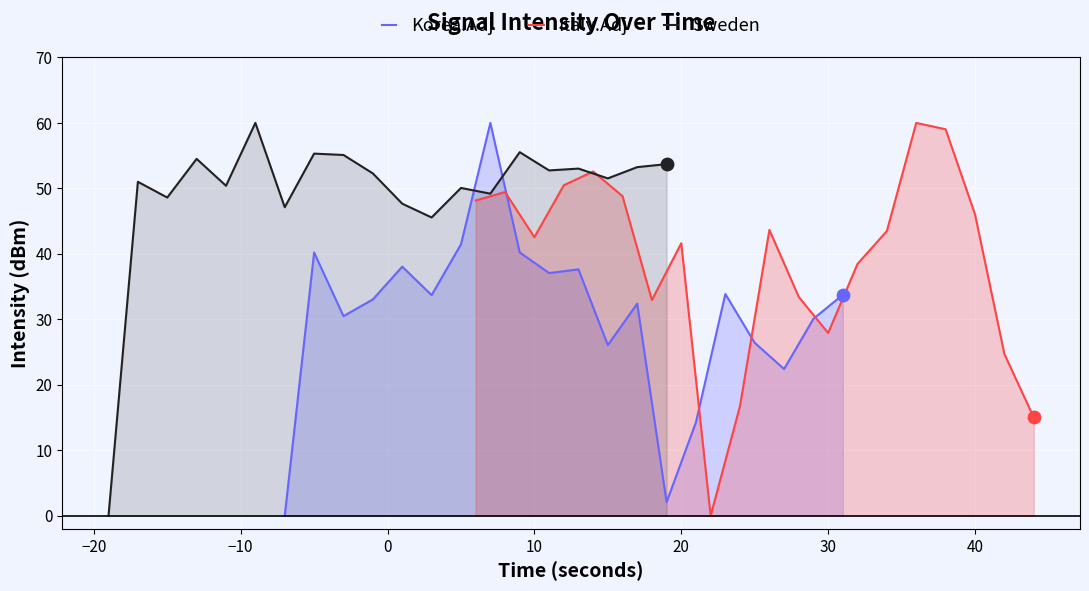

What is the maximum value for Korea.Adj?

60.0